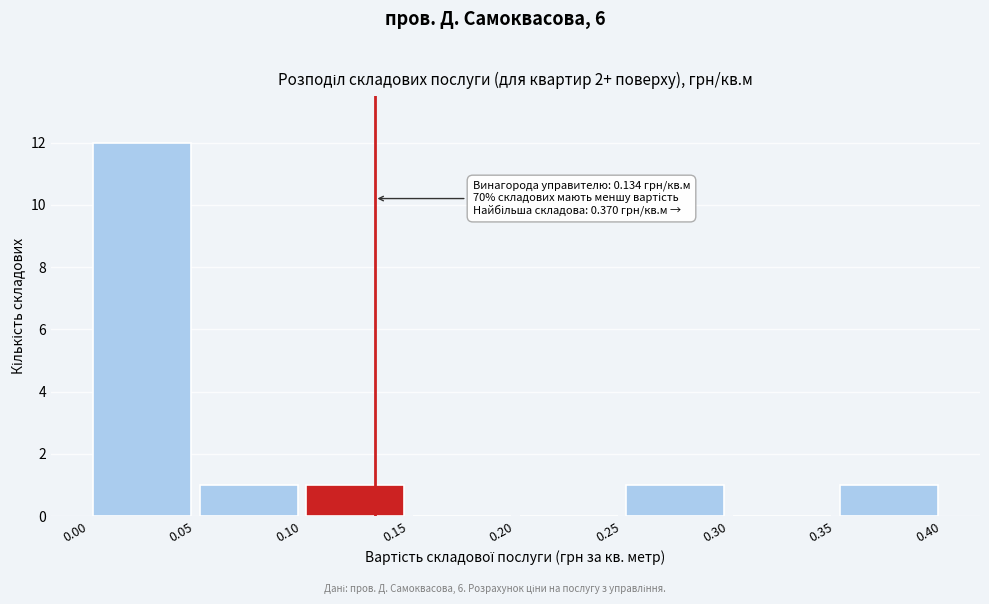

Over which range of the x-axis is the bar tallest?

0.00 to 0.05